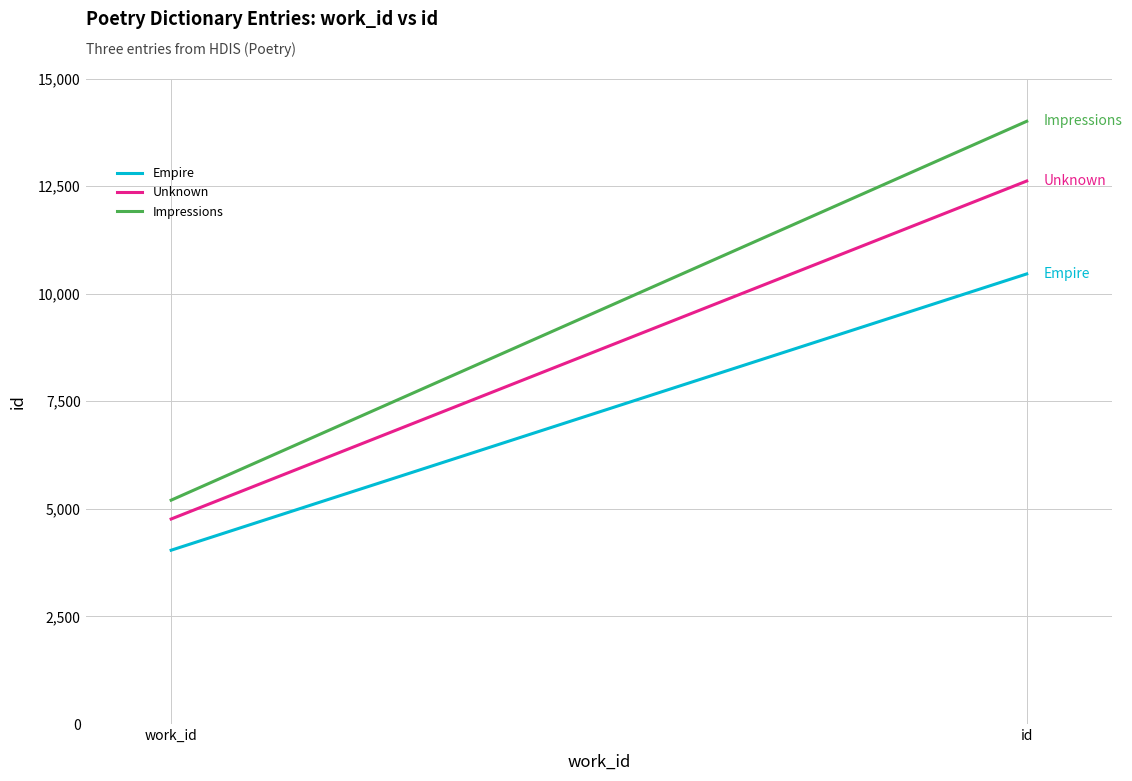

Which has a higher value, id or work_id?

id